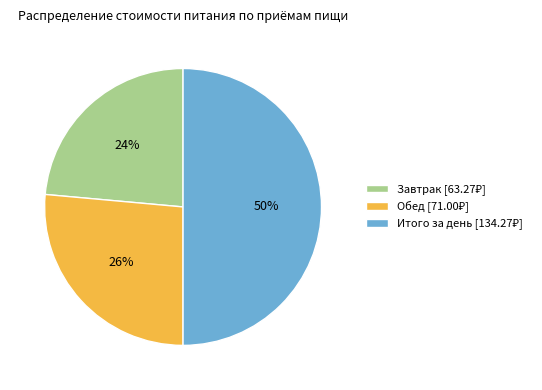

Count the number of slices in the pie.

3